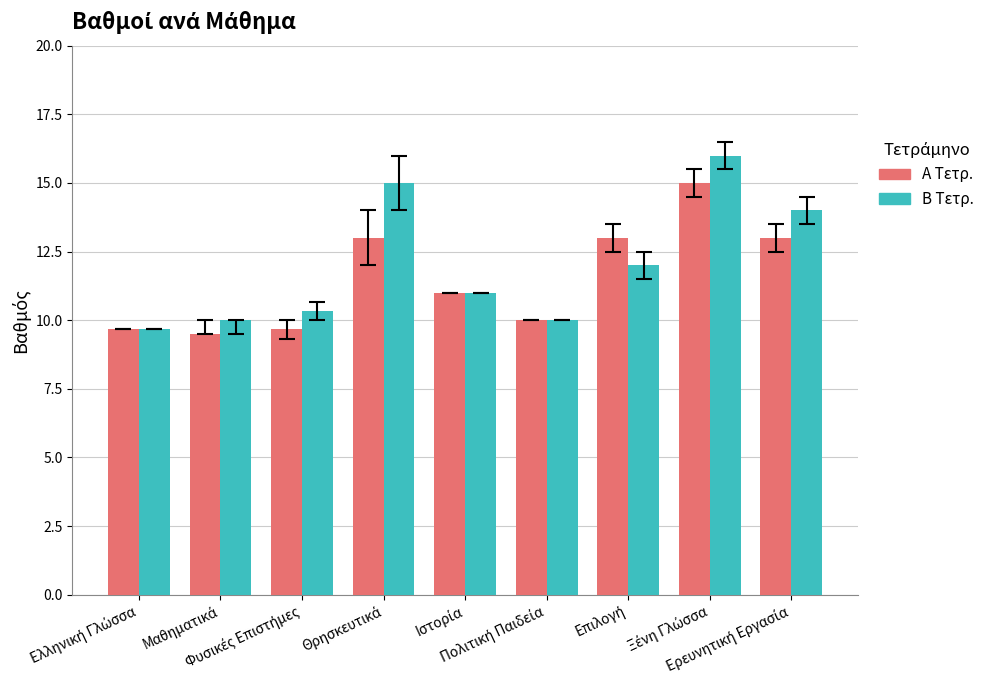

How many data points does each series have?

9